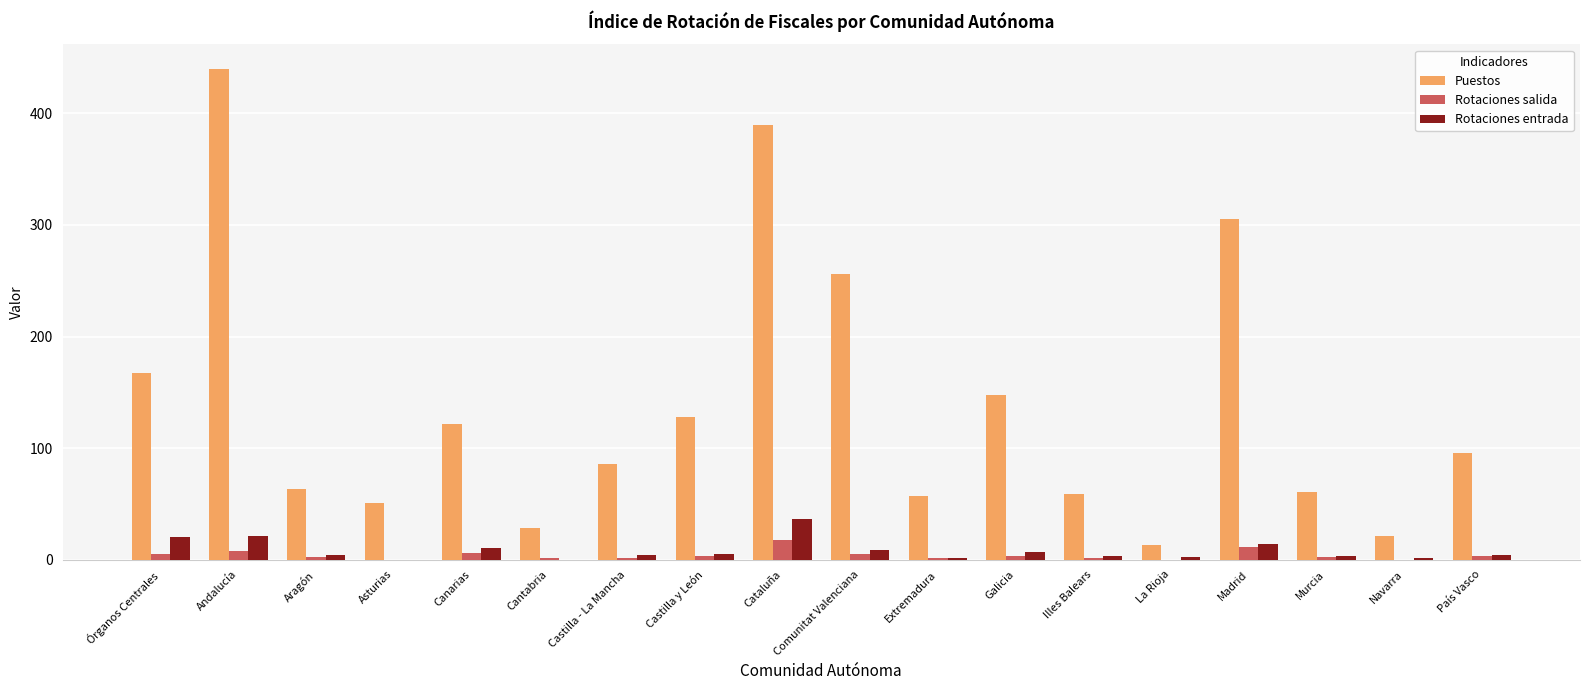

Is it true that Rotaciones entrada equals 3 at Illes Balears?

True